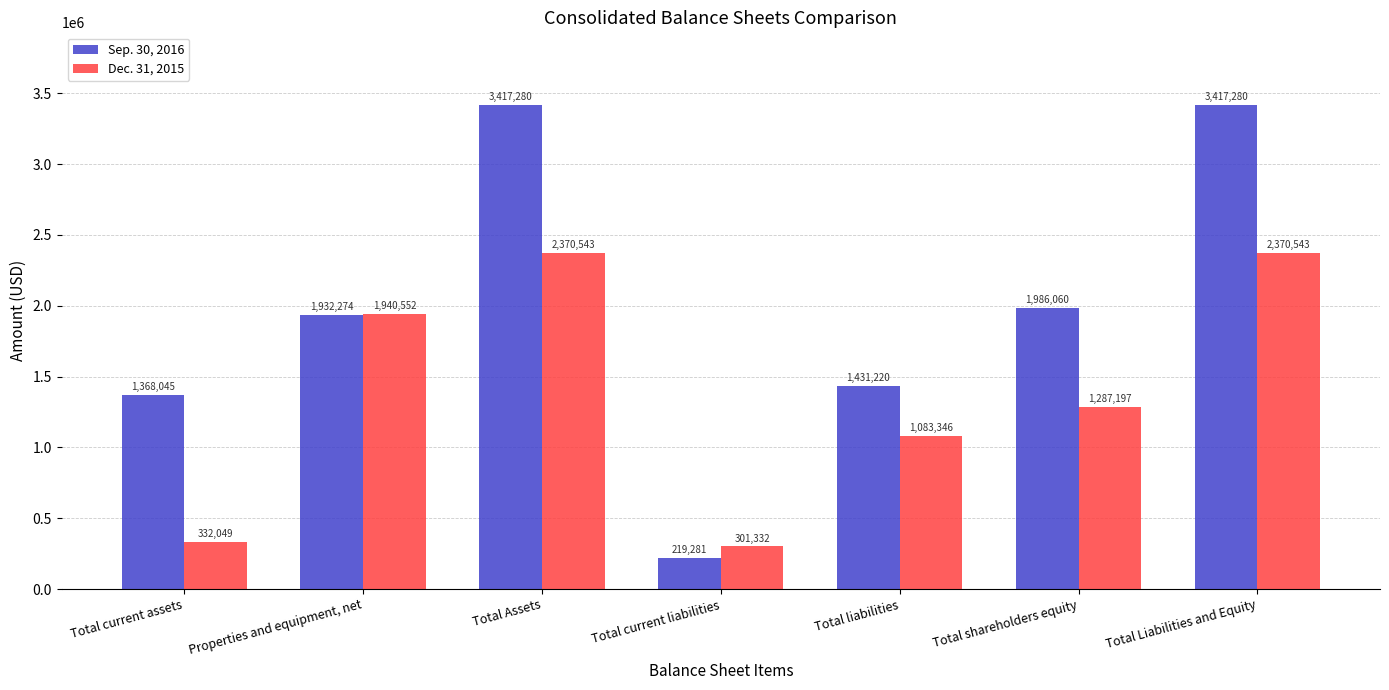

The value of Dec. 31, 2015 at Total current liabilities is 301332. True or false?

True